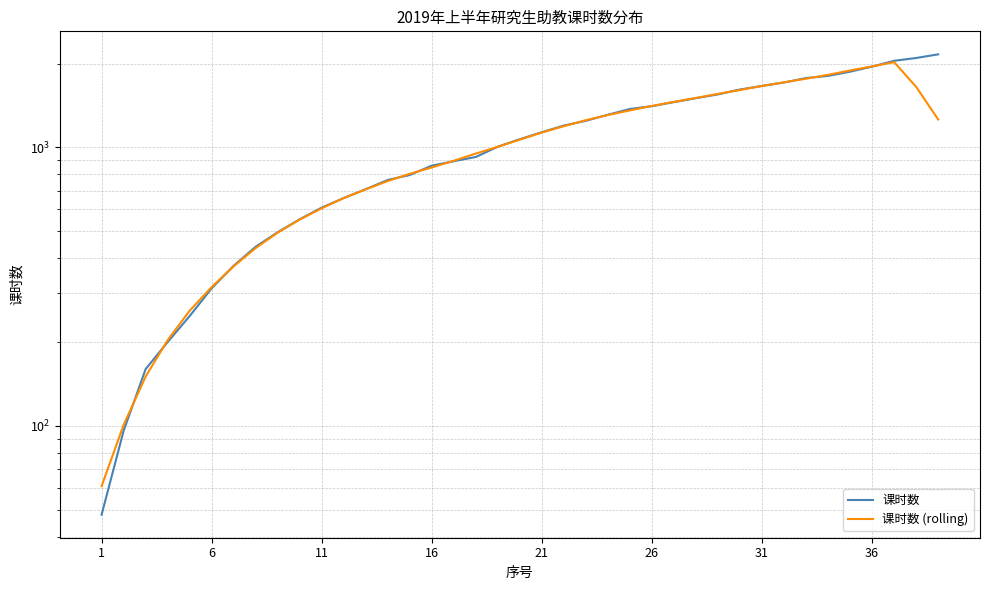

Rank the series by their average value, from lowest to highest.

课时数 (rolling), 课时数